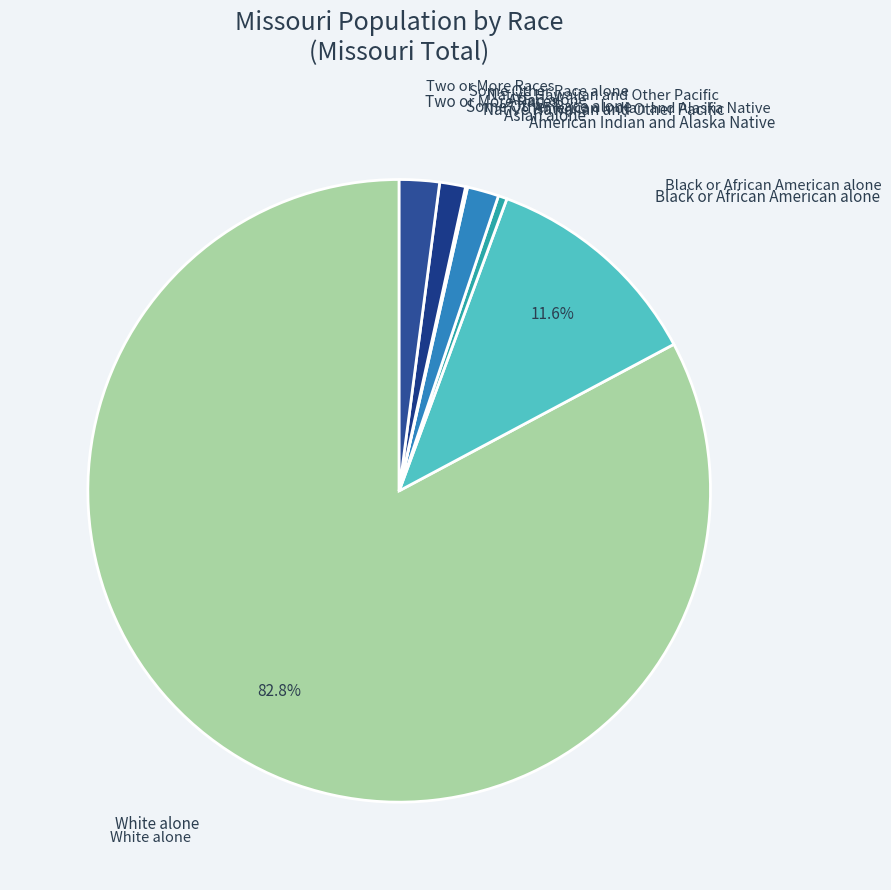

Which category has the biggest portion of the pie?

White alone